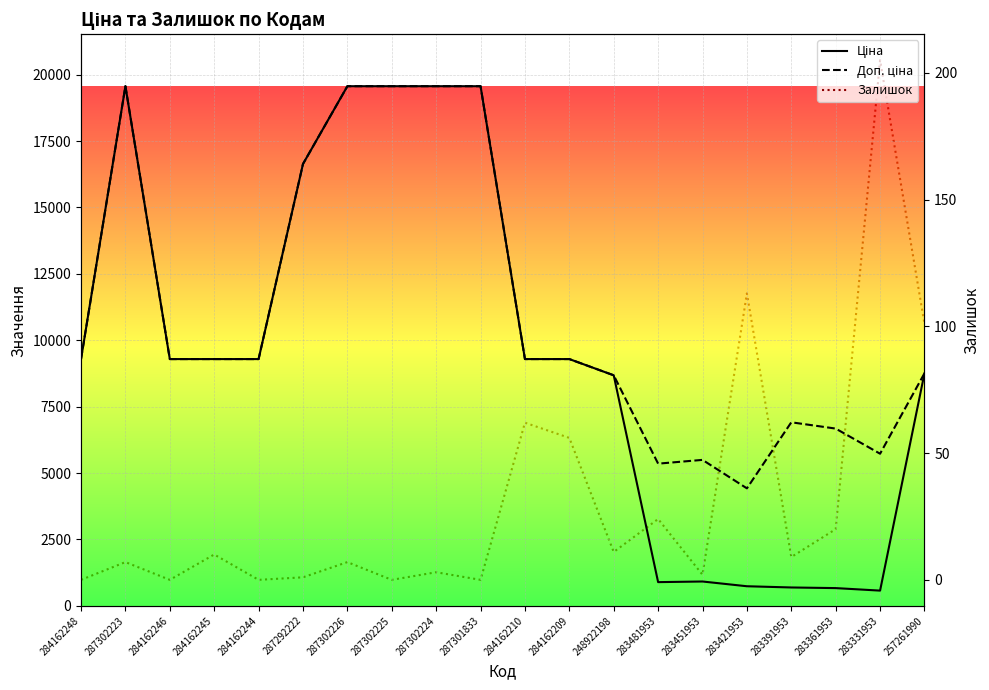

Which label corresponds to the largest value in the chart?

287302223